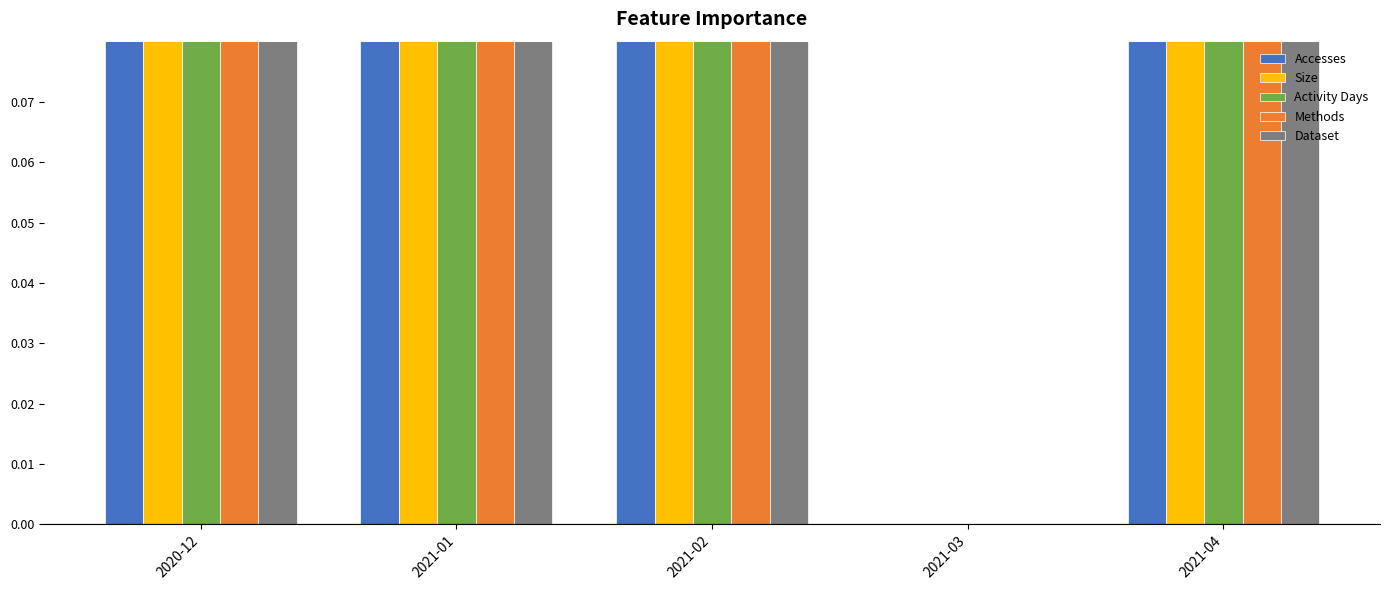

Count the Methods values in the range 1 to 2.

4